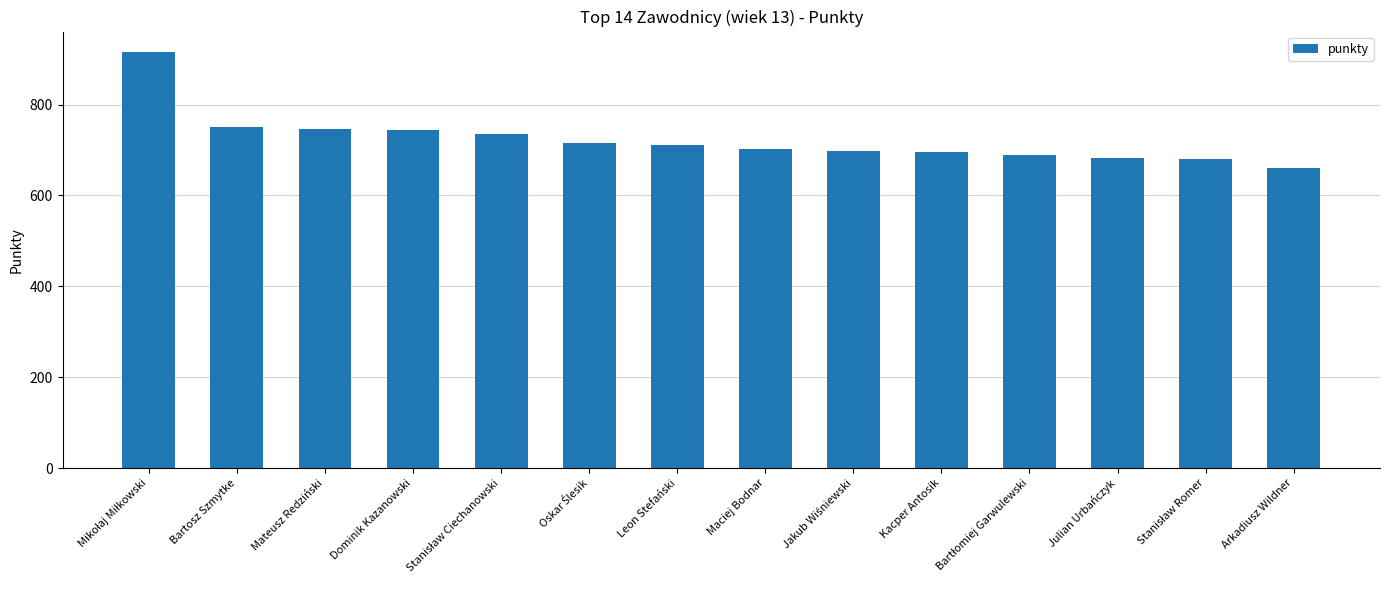

Count the number of categories in the chart.

14